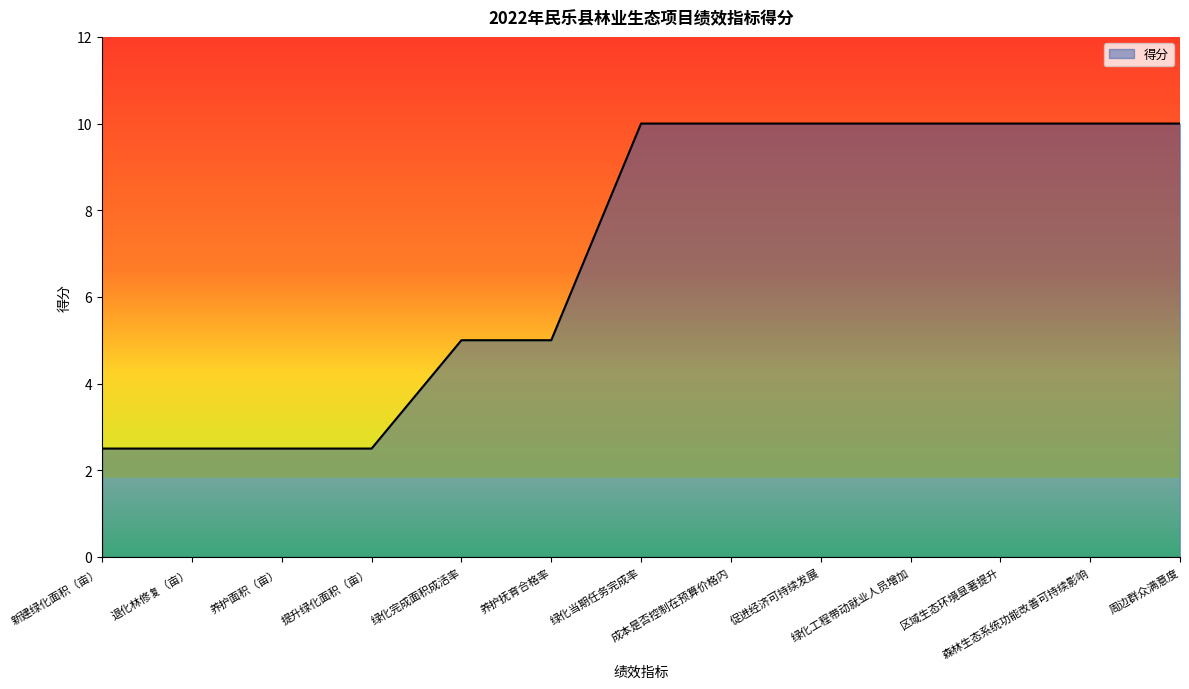

What is the maximum value shown in the chart?

10.0